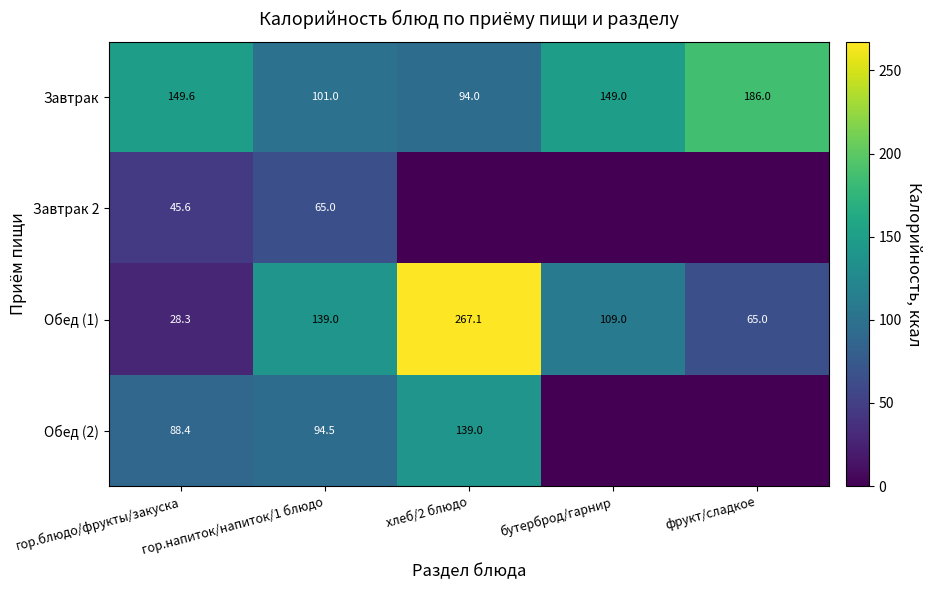

How many values in the Обед (1) series are below 109?

2